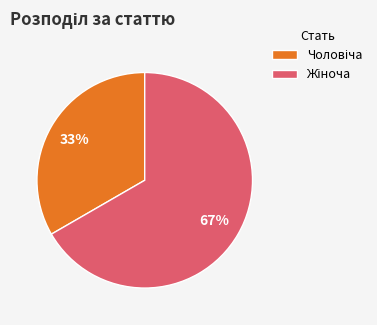

Is there any slice that represents more than half of the pie?

Yes